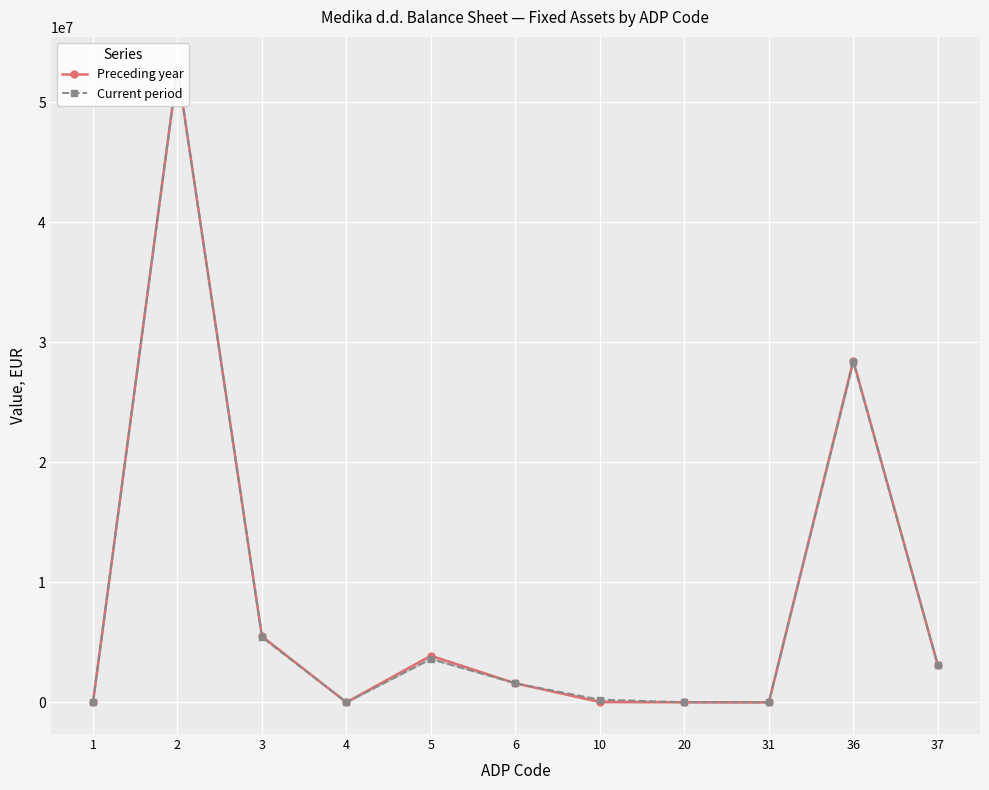

True or false: Current period and Preceding year intersect in this chart.

False